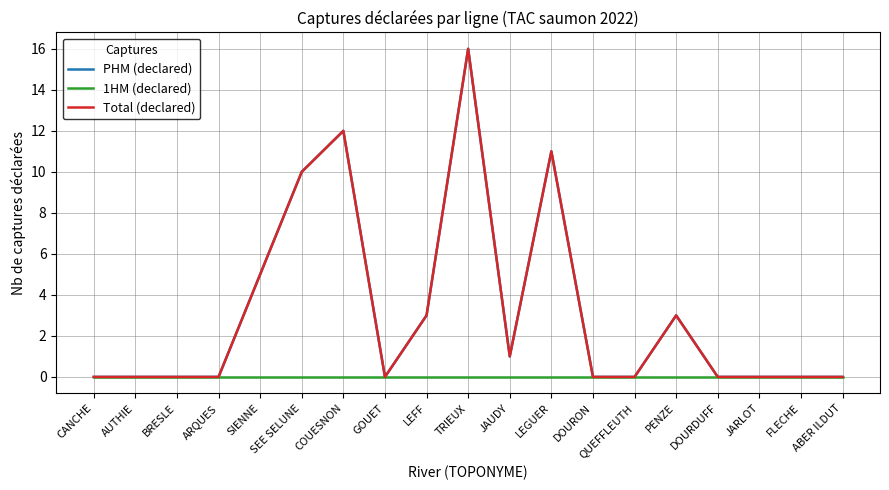

What position from the right is TRIEUX?

10